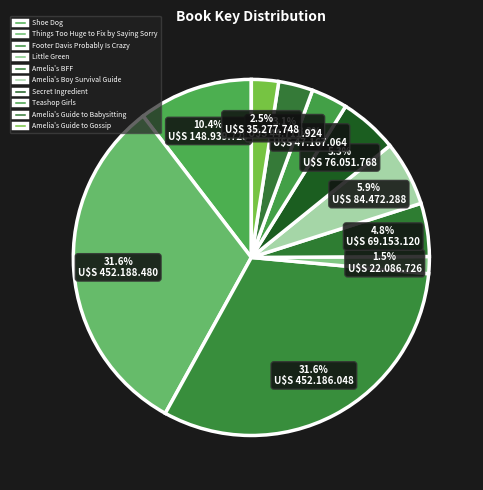

Rank the categories by value from highest to lowest.

Things Too Huge to Fix by Saying Sorry, Footer Davis Probably Is Crazy, Shoe Dog, Amelia's Boy Survival Guide, Secret Ingredient, Amelia's BFF, Teashop Girls, Amelia's Guide to Babysitting, Amelia's Guide to Gossip, Little Green